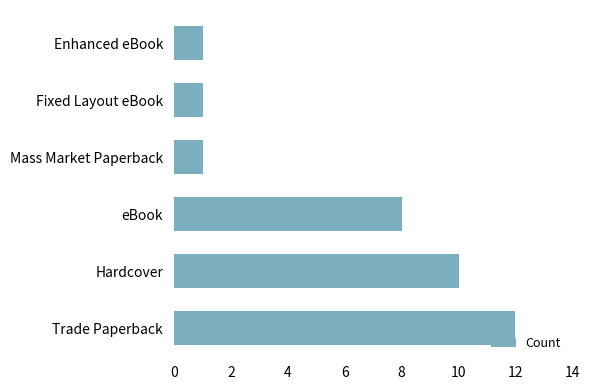

What is the greatest value displayed?

12